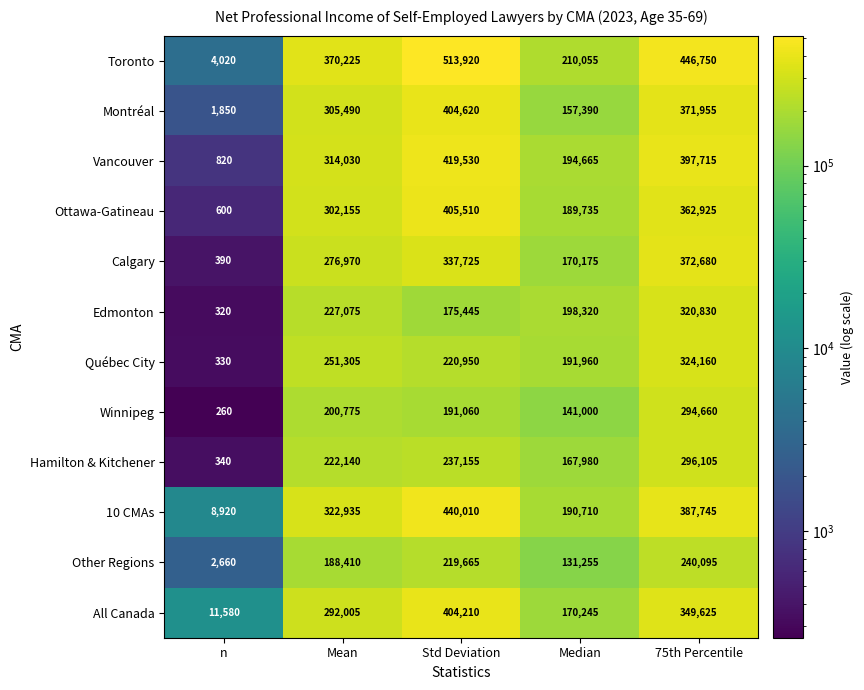

At how many categories does at least one series exceed 379337?

2